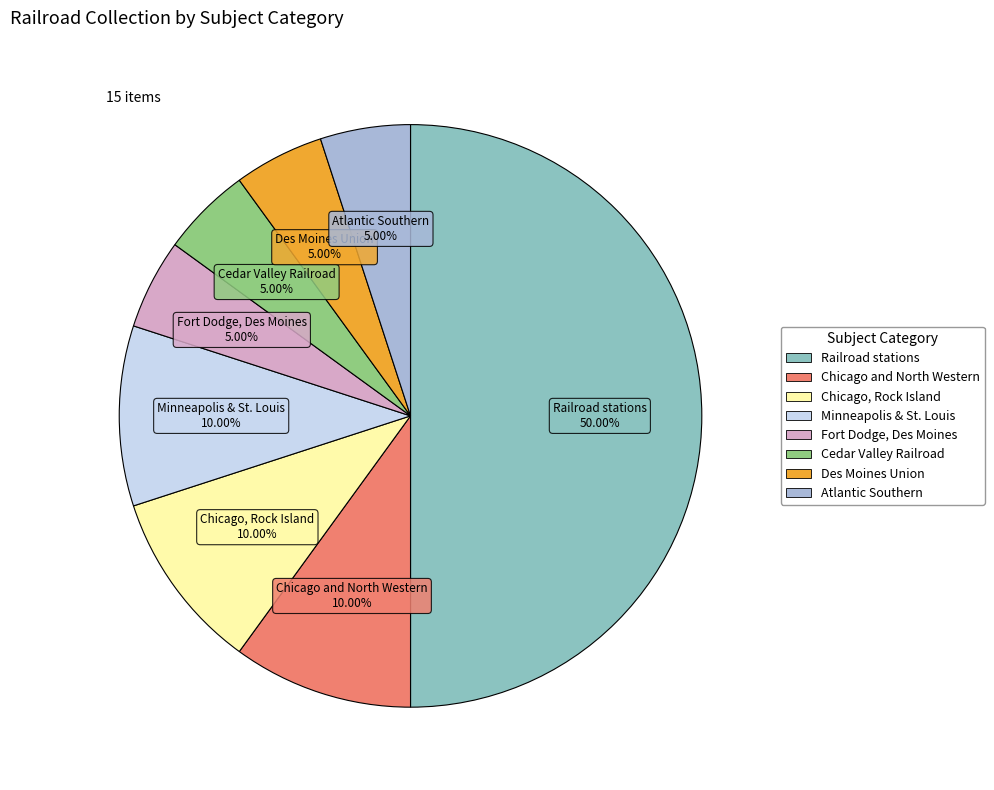

Which slice is the largest?

Railroad stations